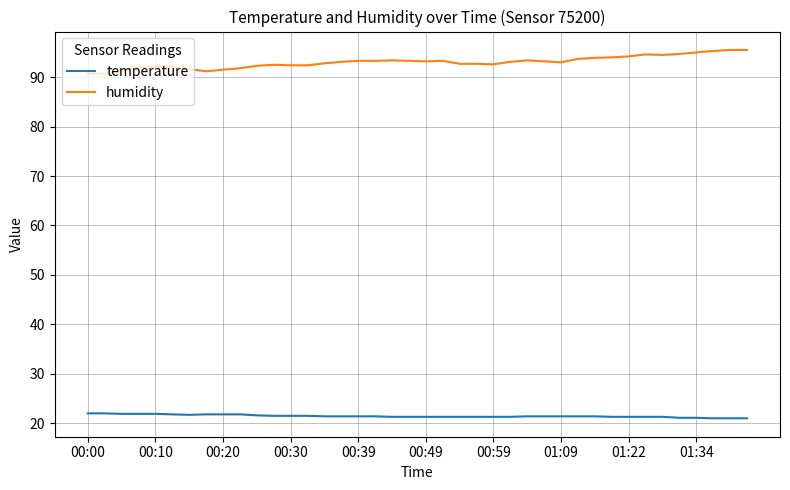

True or false: temperature and humidity intersect in this chart.

False